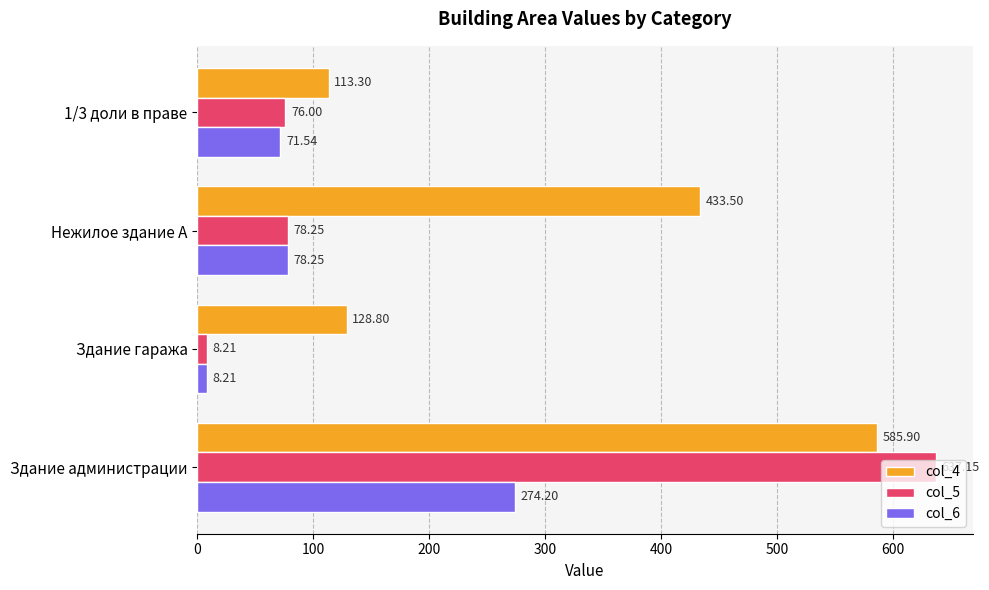

What is the sum of the col_6 values at Здание гаража and 1/3 доли в праве?

79.8